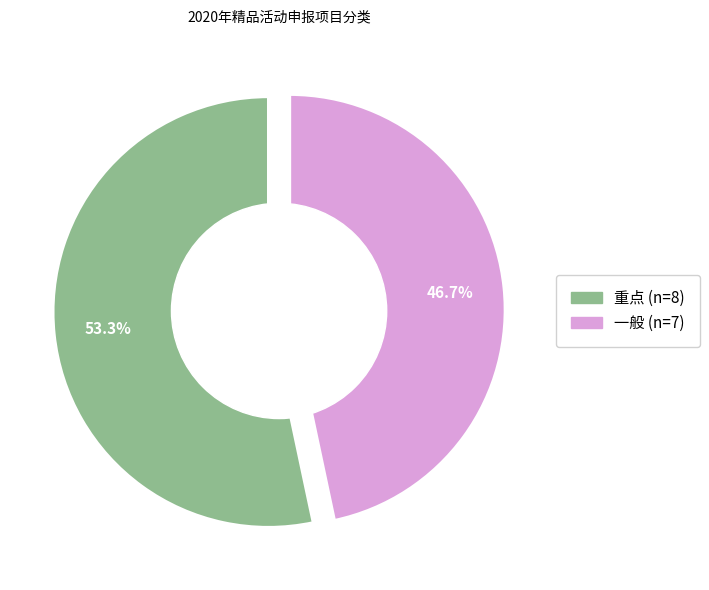

Which slice is the smallest?

一般